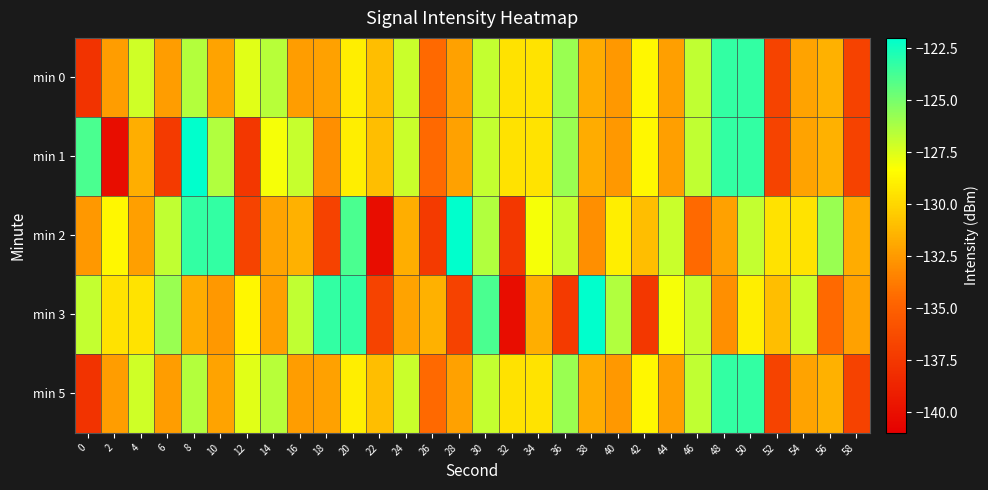

How many series are shown in this chart?

5